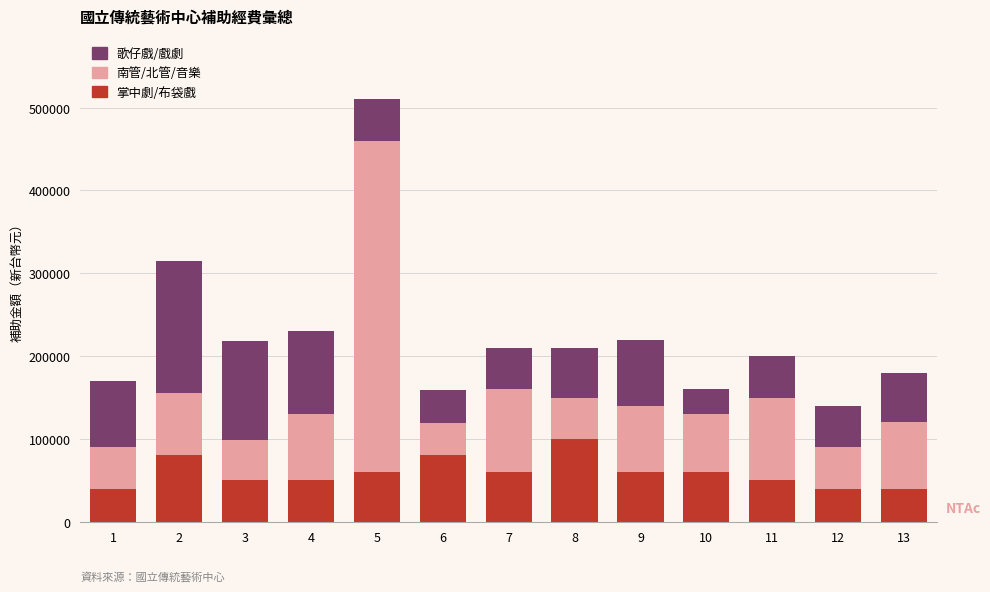

What value does the 掌中劇/布袋戲 series have at 7, to the nearest 100?

60000